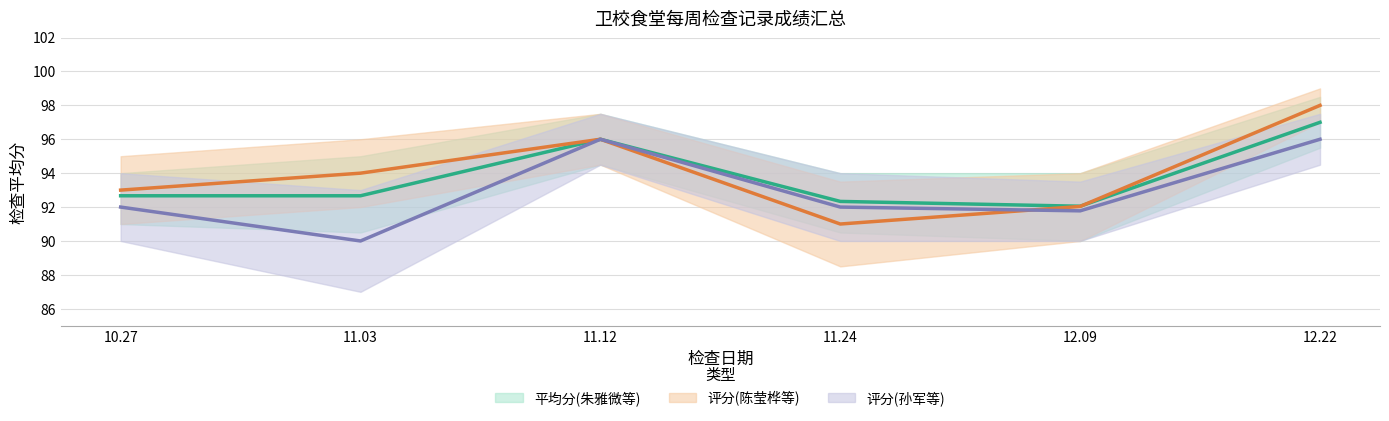

The 平均分(朱雅微等) series shows 92.0 at 12.09. True or false?

True